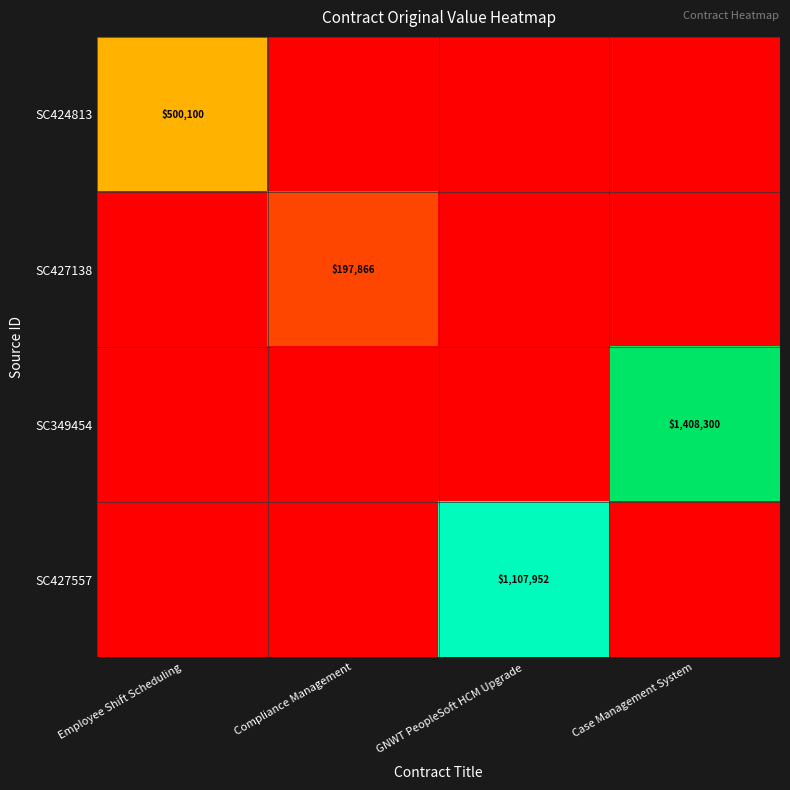

The SC349454 series shows 1408300 at Case Management System. True or false?

True